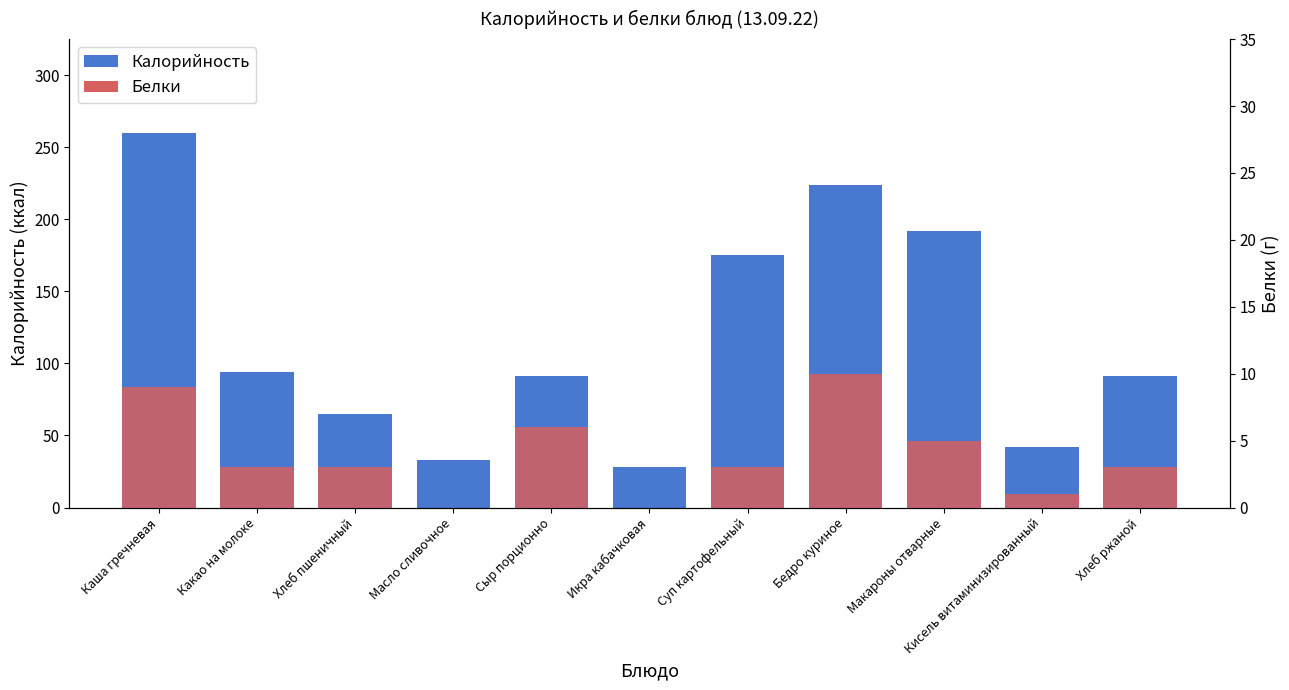

Which series changed the most between Суп картофельный and Бедро куриное?

Калорийность